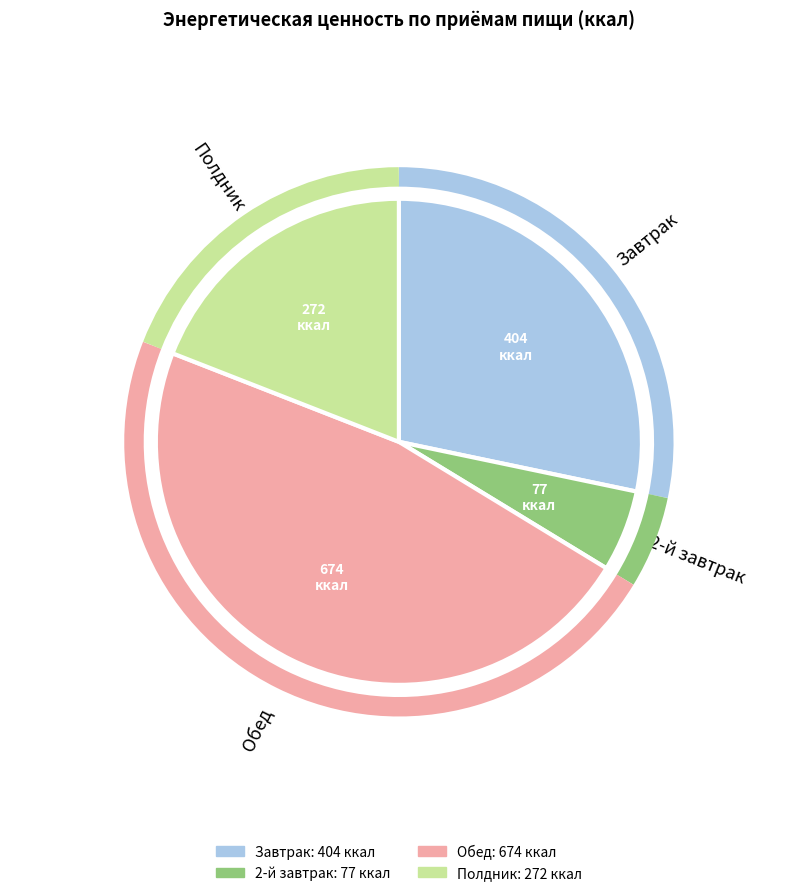

Rank the categories by value from lowest to highest.

2-й завтрак, Полдник, Завтрак, Обед